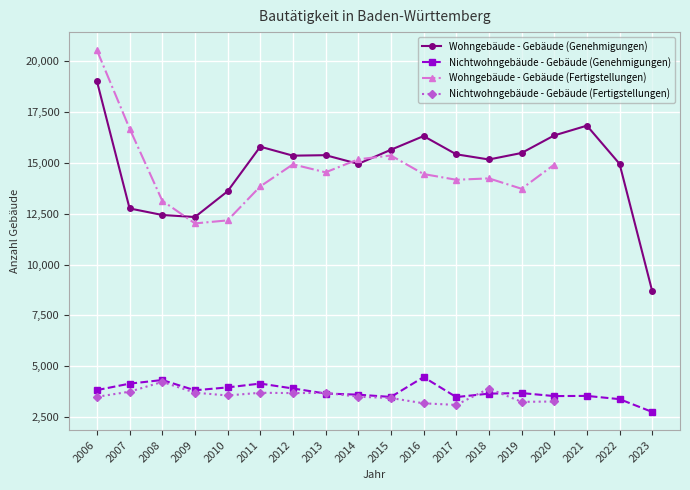

How many values in the Wohngebäude - Gebäude (Genehmigungen) series are below 15383?

9